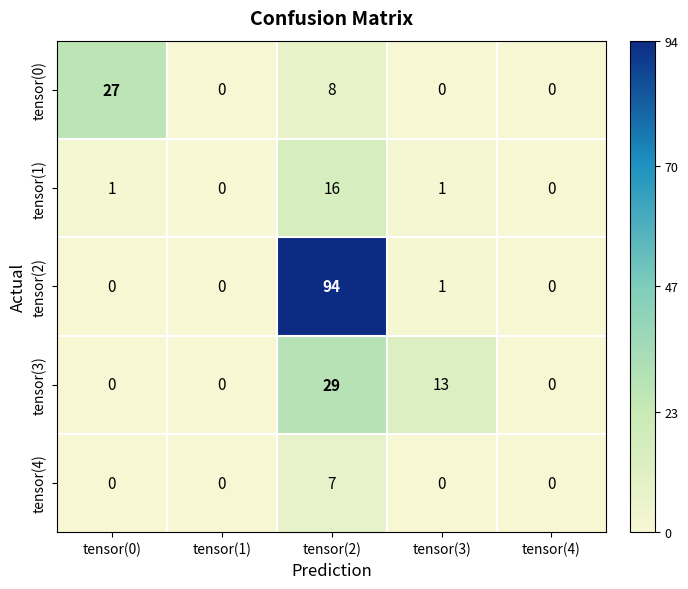

Reading left to right, what are all the values shown in this chart?

tensor(0): tensor(0)=27	tensor(1)=0	tensor(2)=8	tensor(3)=0	tensor(4)=0
tensor(1): tensor(0)=1	tensor(1)=0	tensor(2)=16	tensor(3)=1	tensor(4)=0
tensor(2): tensor(0)=0	tensor(1)=0	tensor(2)=94	tensor(3)=1	tensor(4)=0
tensor(3): tensor(0)=0	tensor(1)=0	tensor(2)=29	tensor(3)=13	tensor(4)=0
tensor(4): tensor(0)=0	tensor(1)=0	tensor(2)=7	tensor(3)=0	tensor(4)=0